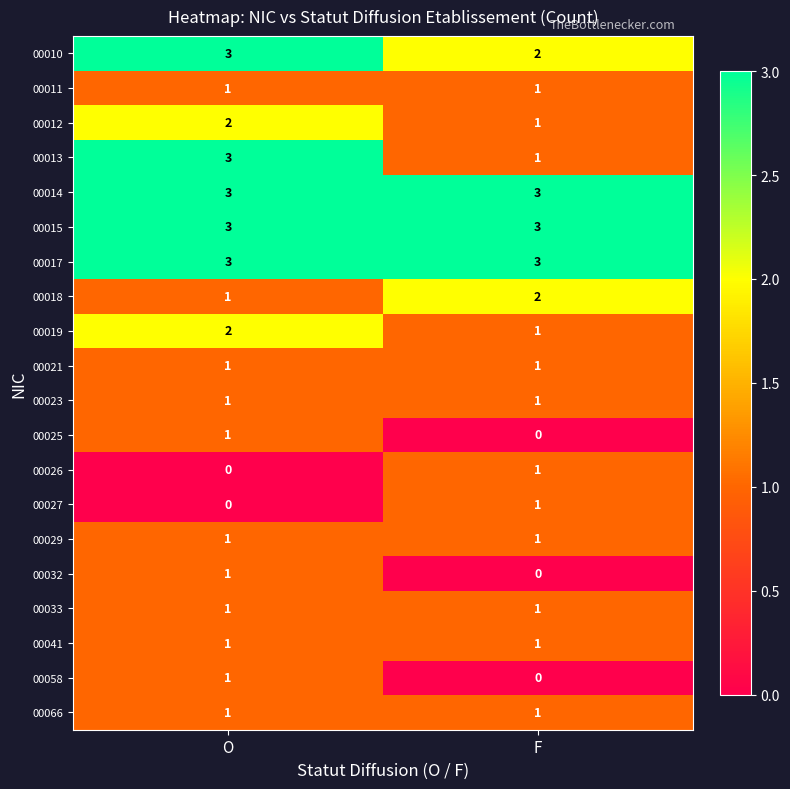

Is the value of 00027 at F greater than the value of 00058 at F?

Yes